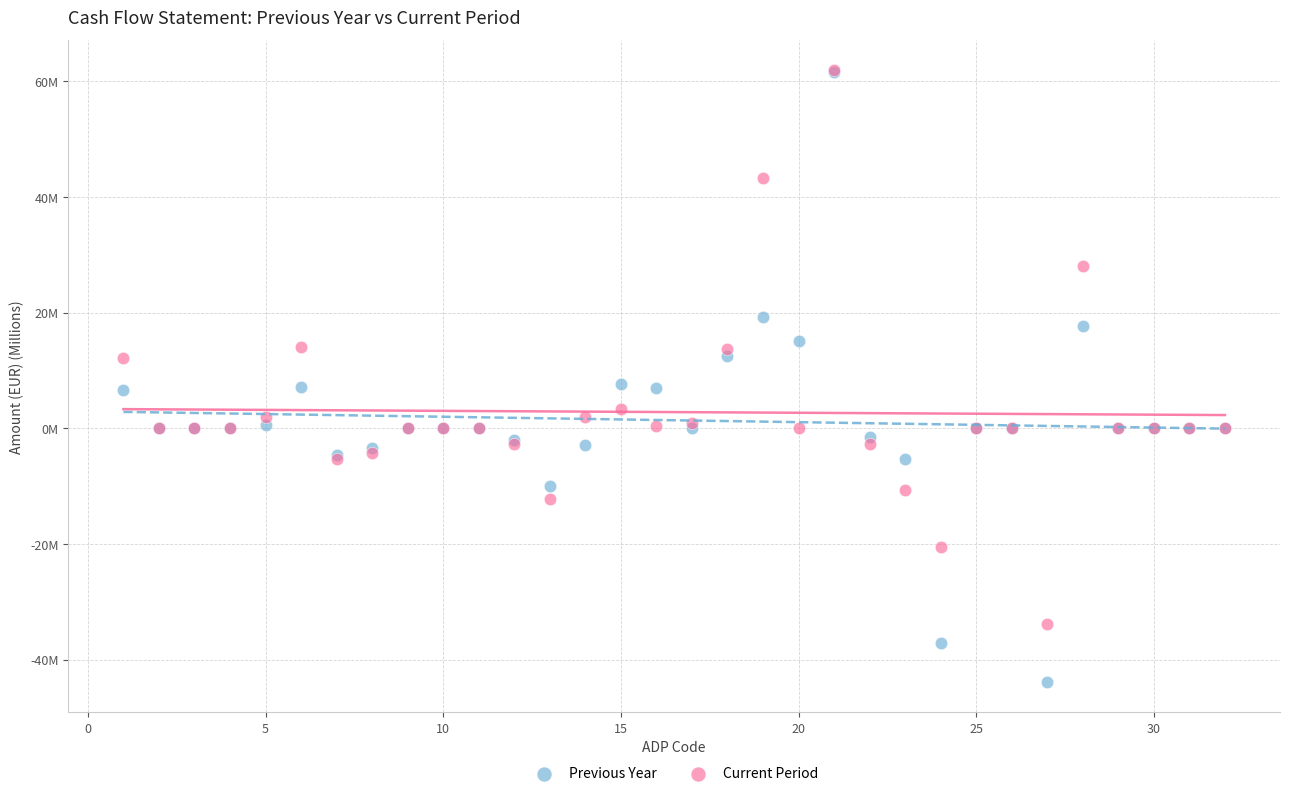

What are all the series names shown in the legend?

Previous Year, Current Period